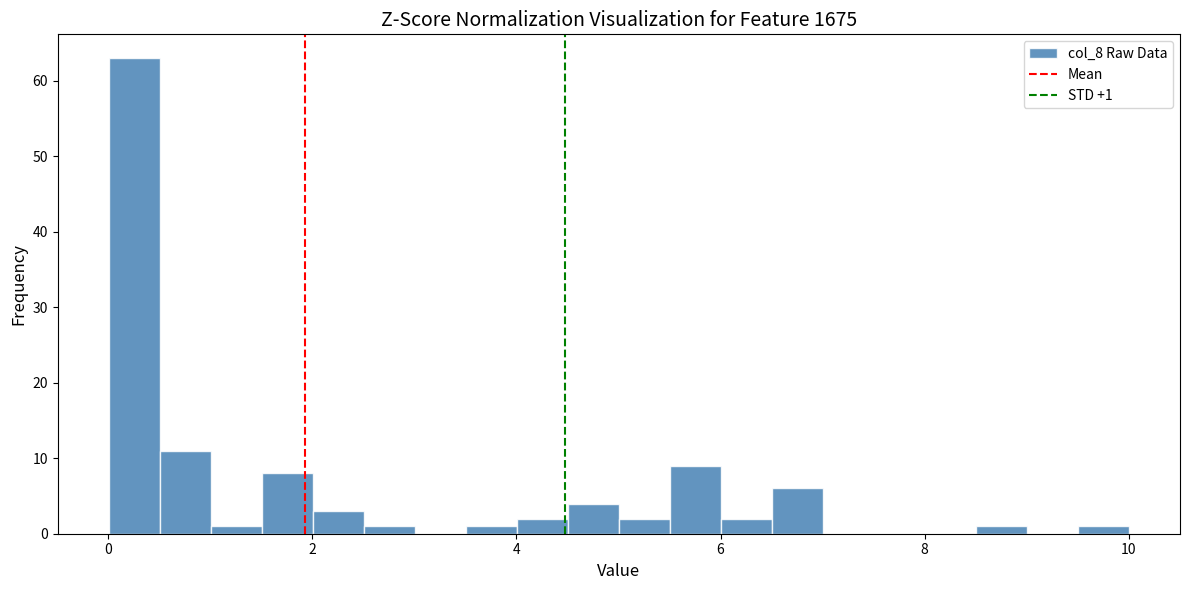

Around what value on the x-axis is the tallest bar? Give the approximate position of its centre, as read against the axis.

0.2